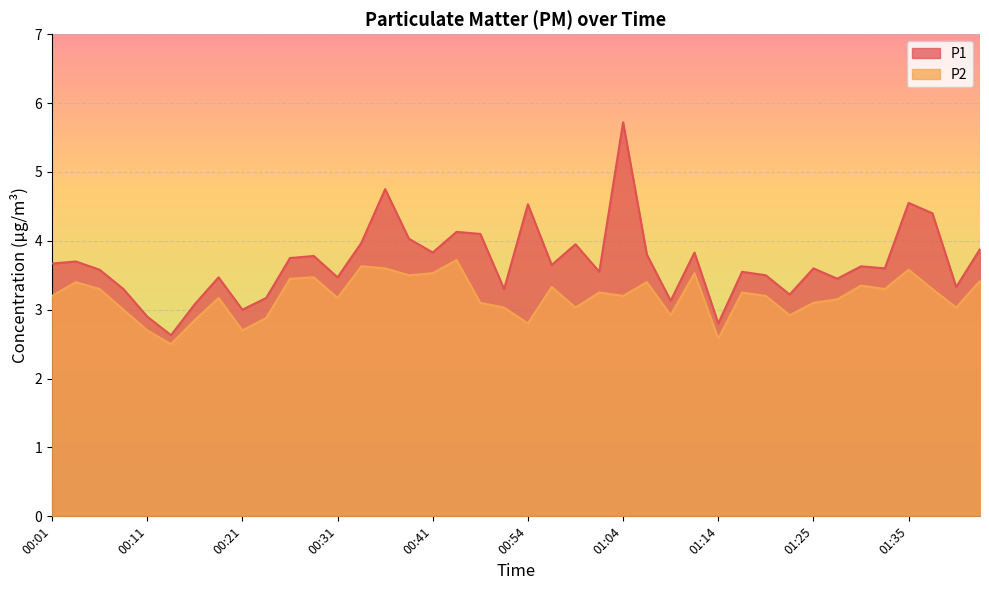

True or false: P1 and P2 cross at least once.

False